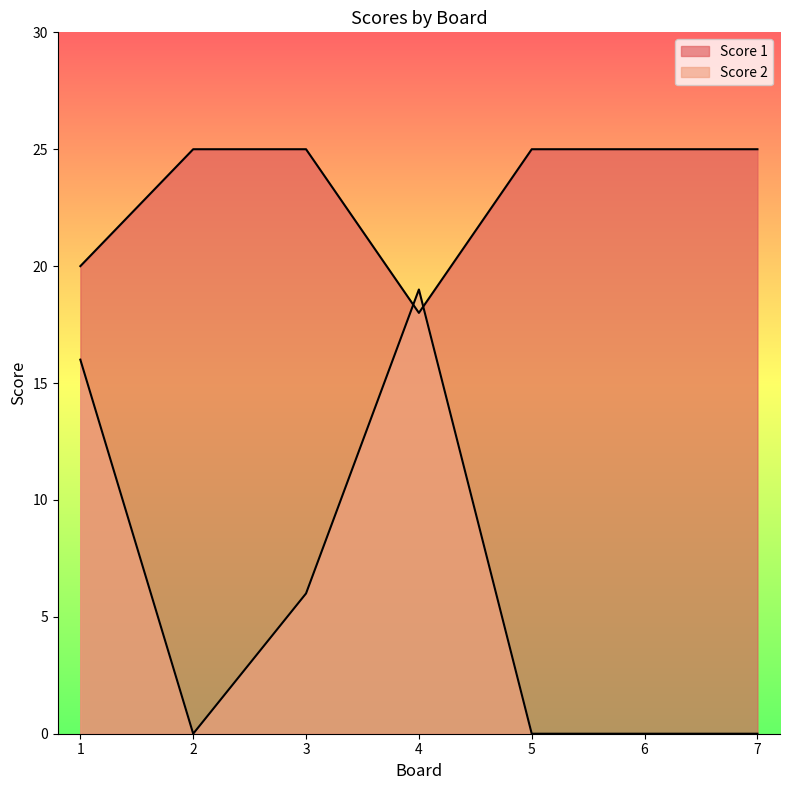

What is the difference between the maximum and minimum values in the Score 1 series?

7